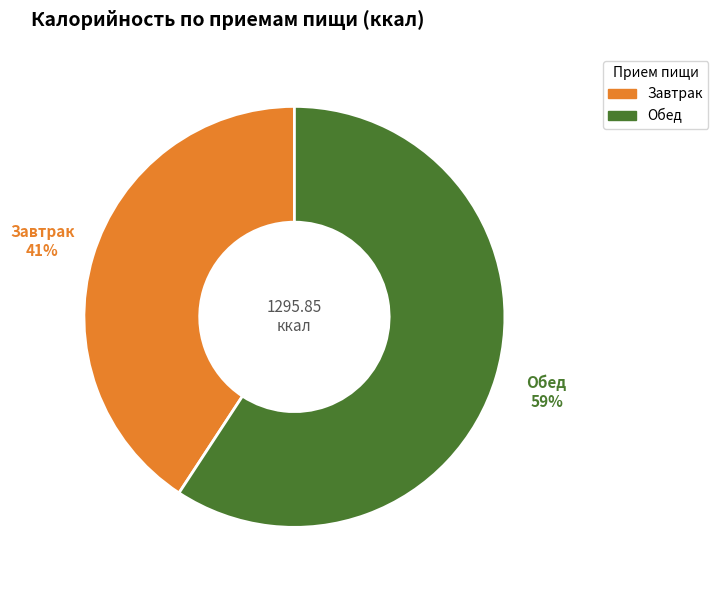

Rank the categories by value from lowest to highest.

Завтрак, Обед